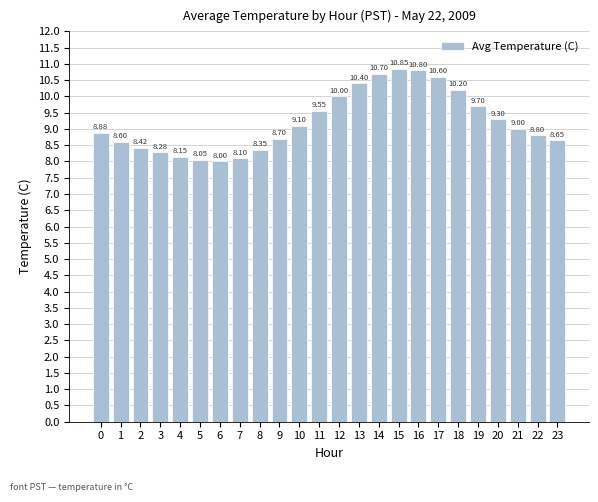

Which category has the highest value across all series?

15